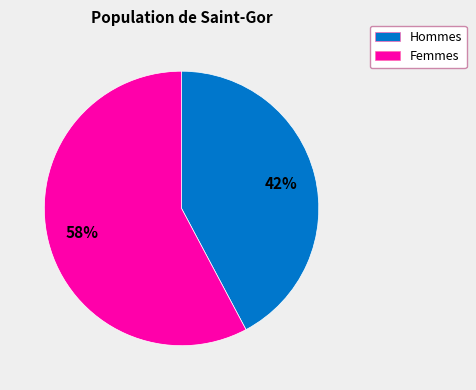

Does any single category account for the majority?

Yes